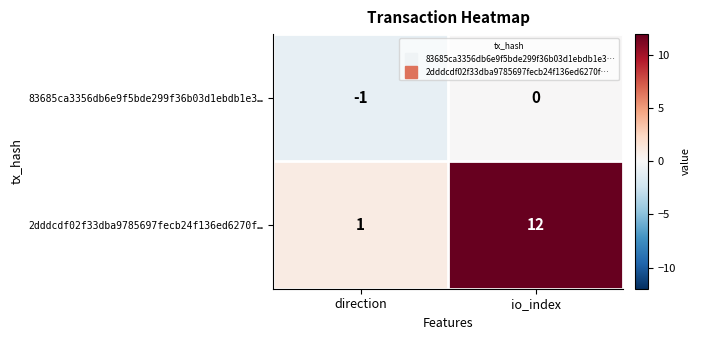

How many categories are shown in the chart?

2